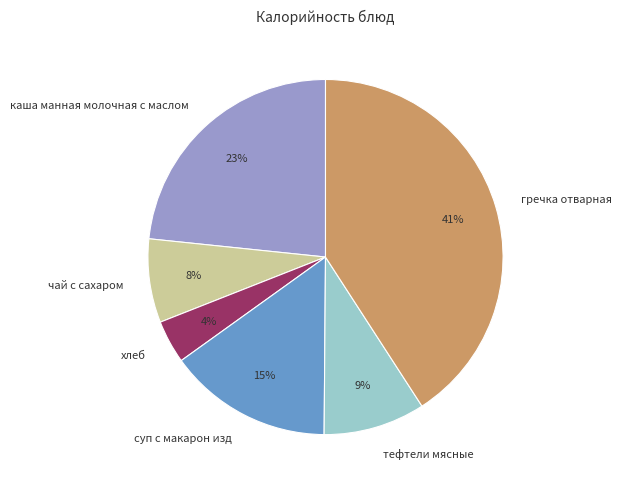

Combined, do тефтели мясные and хлеб account for over 50%?

No